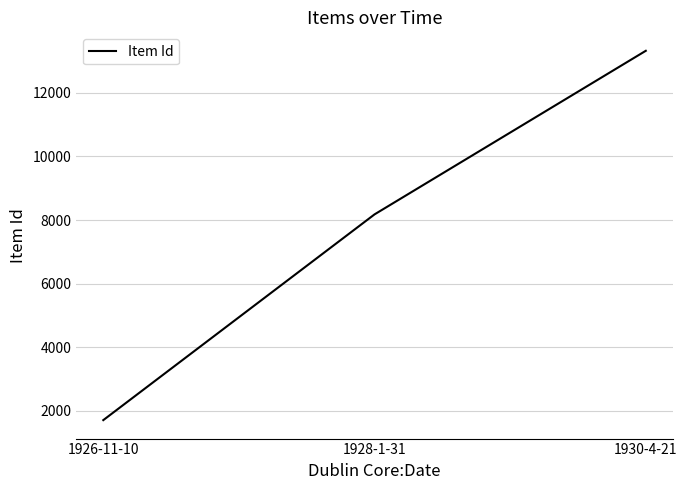

Count the number of data series in this chart.

1